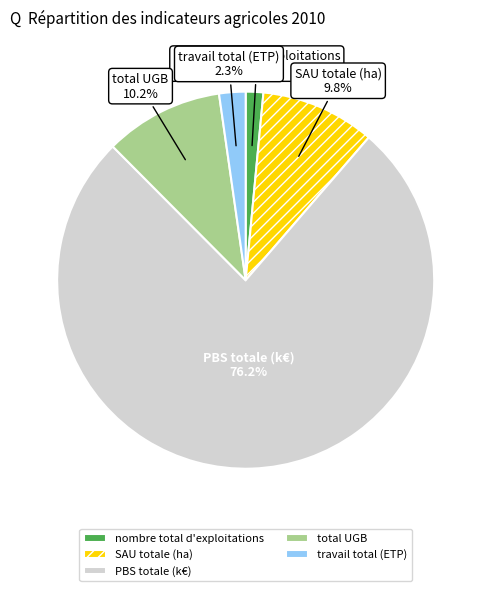

To the nearest percent, what portion does travail total (ETP) represent?

2%